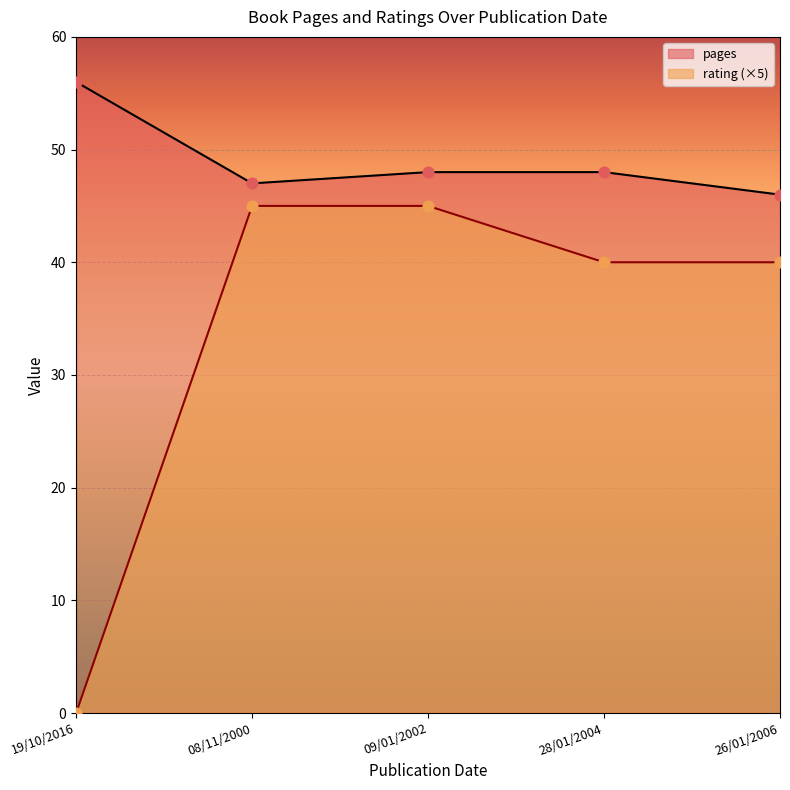

Which series reaches the minimum Y coordinate?

rating